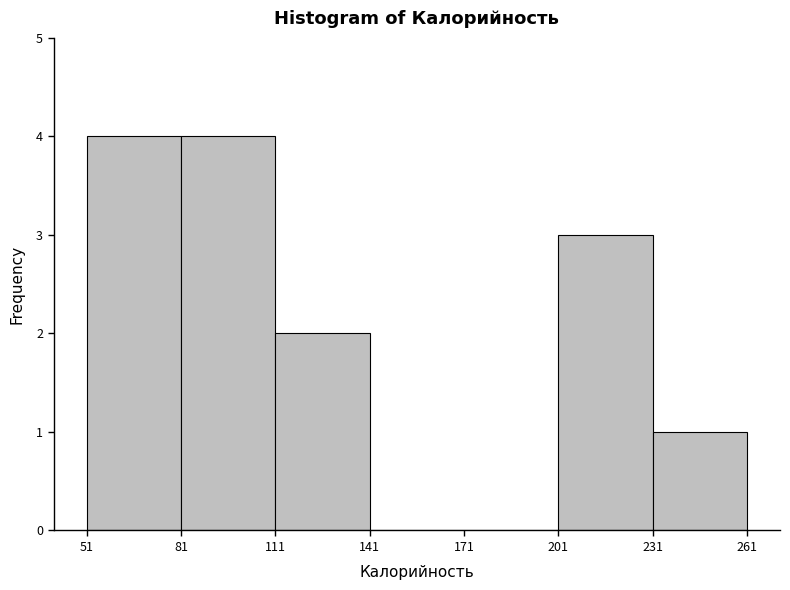

Reading left to right, list every bar in this chart as the range it spans on the x-axis followed by its height. The values are not printed on the chart, so give them approximately, as read against the axis.

51 to 81: 4
81 to 111: 4
111 to 141: 2
141 to 171: 0
171 to 201: 0
201 to 231: 3
231 to 261: 1